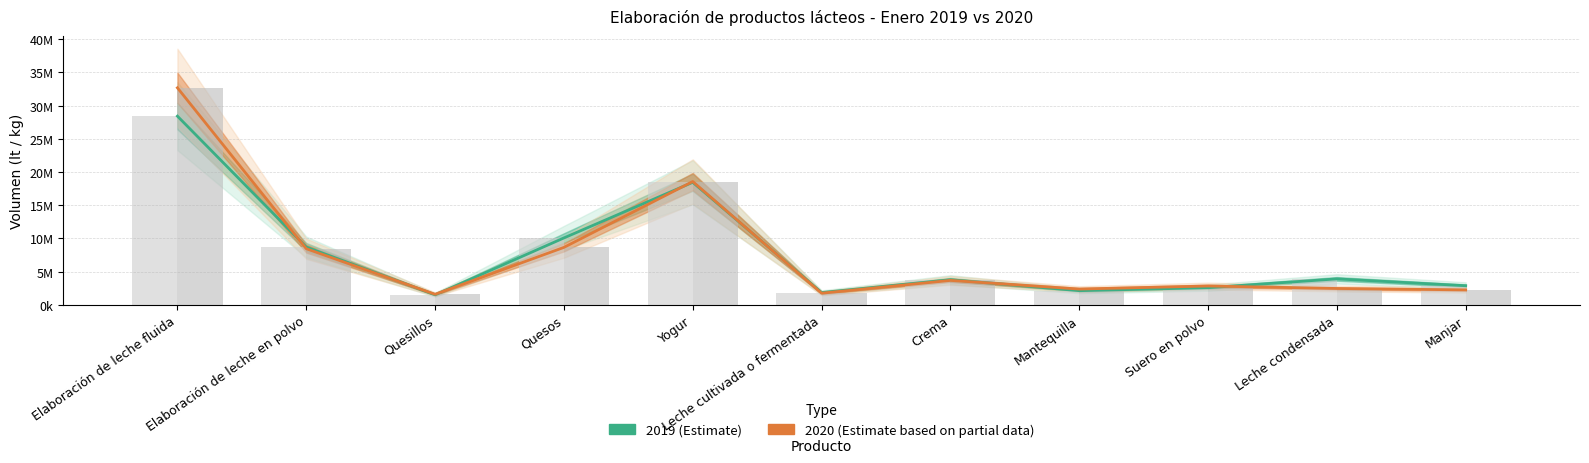

List the series in order of their overall mean, highest first.

2020 (Estimate based on partial data), 2019 (Estimate)